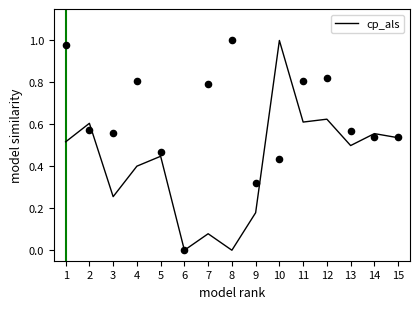

Between 1 and 2, which is larger?

2